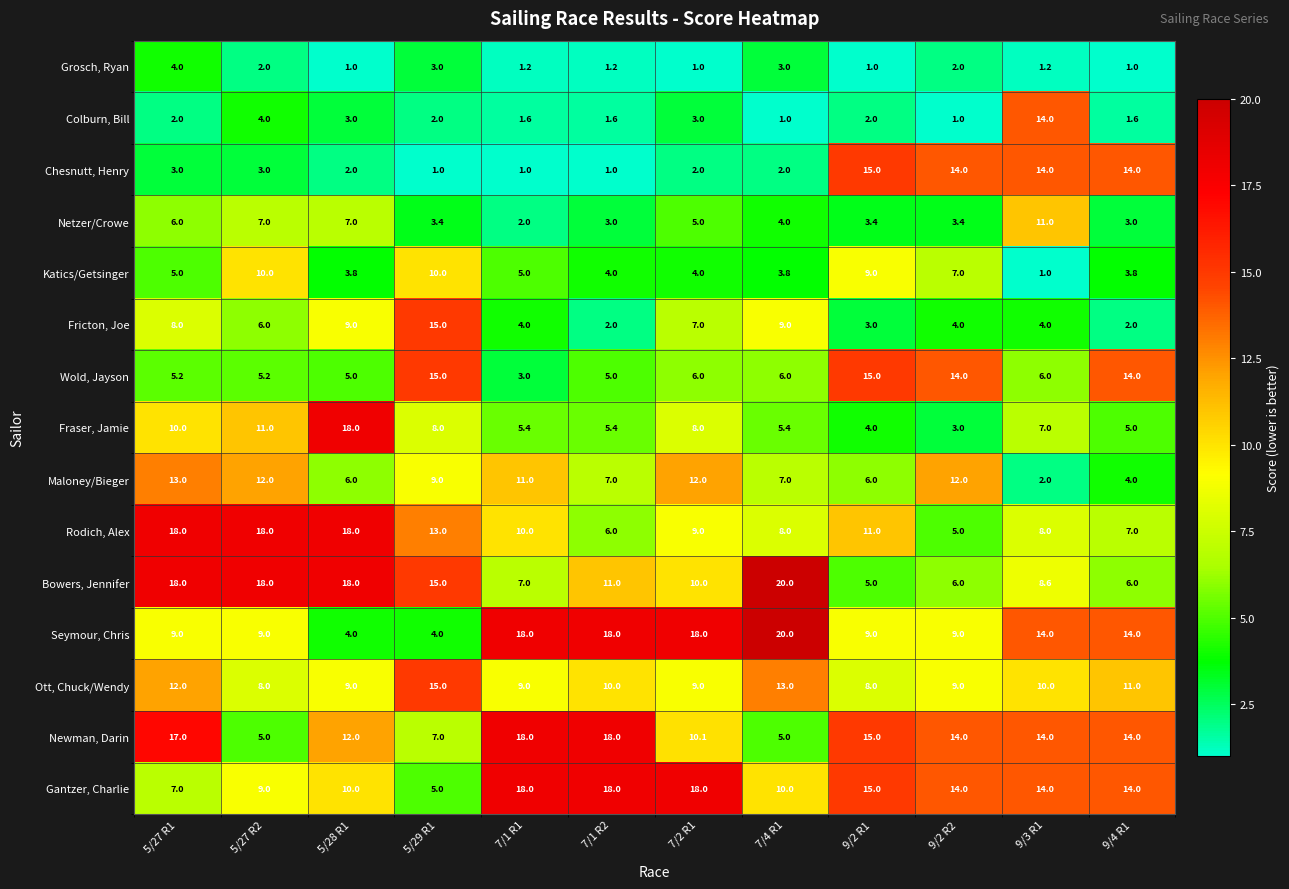

At how many categories does at least one series exceed 2?

12